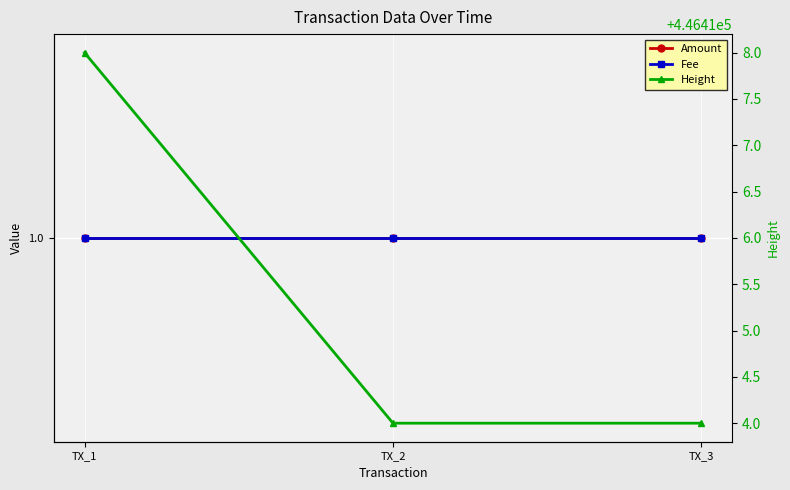

At how many categories does at least one series exceed 280732?

3